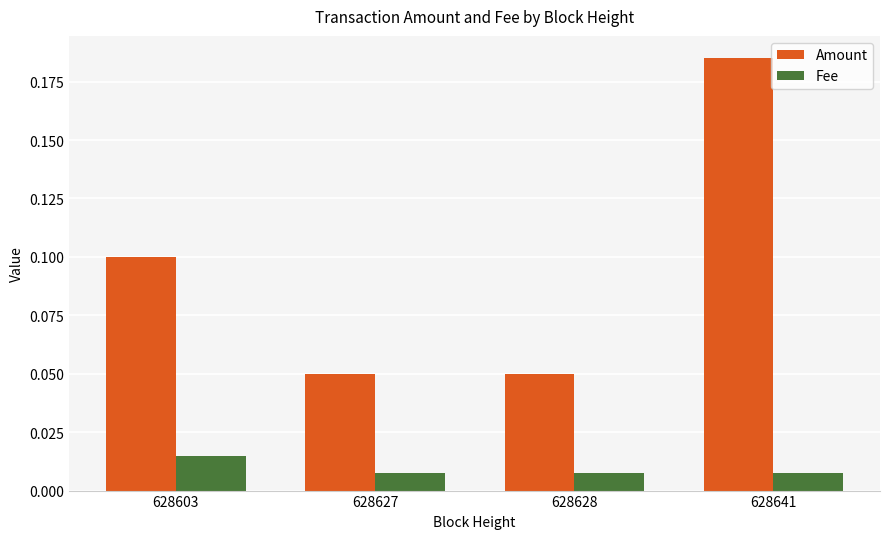

At how many categories does at least one series exceed 0?

4